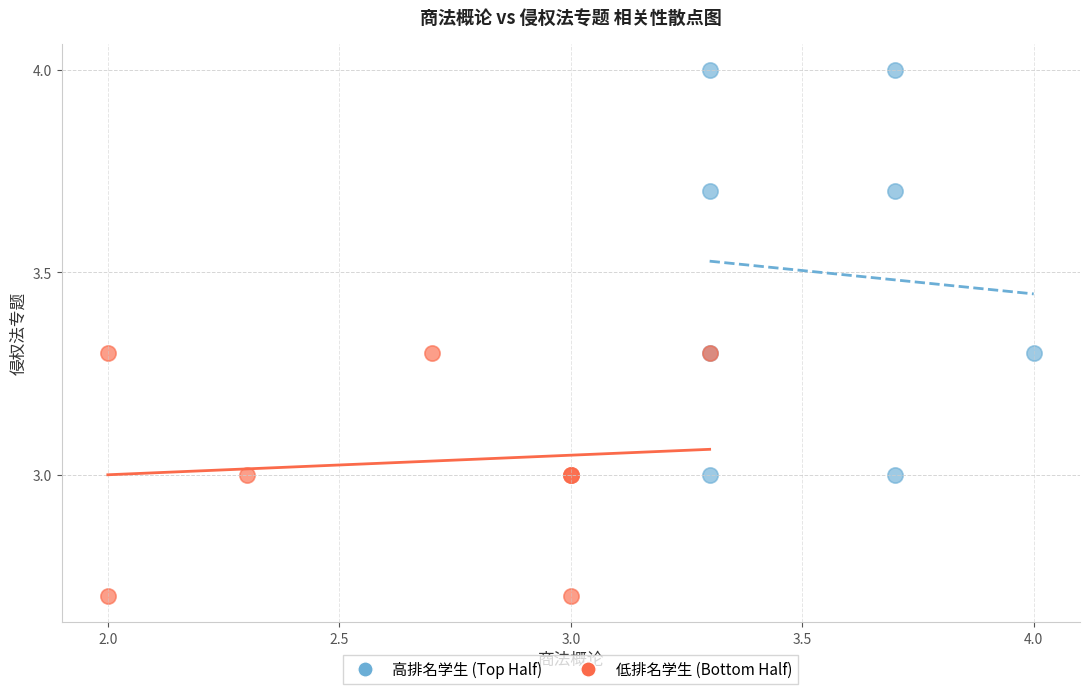

Which series reaches the minimum Y coordinate?

低排名学生 (Bottom Half)